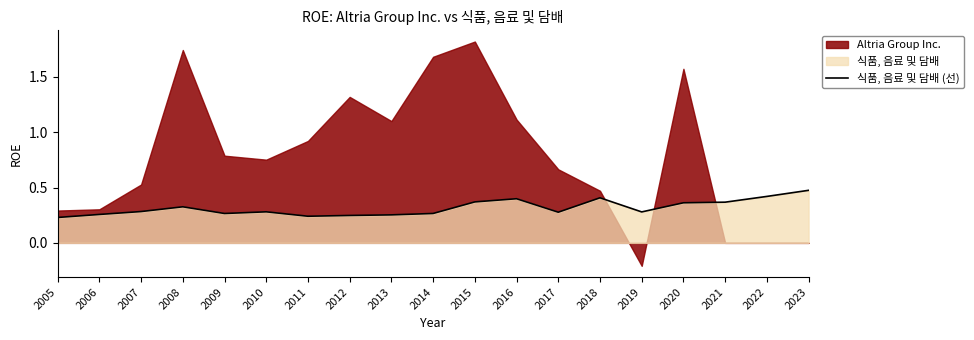

Is it true that 식품, 음료 및 담배 (선) equals 0.5 at 2015?

False